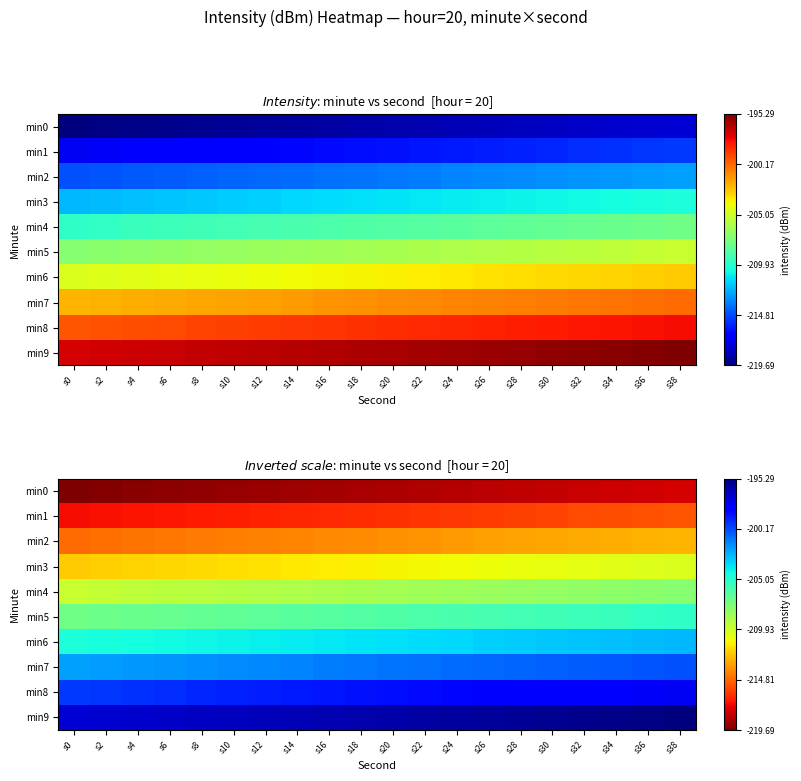

How many data points does each series have?

20